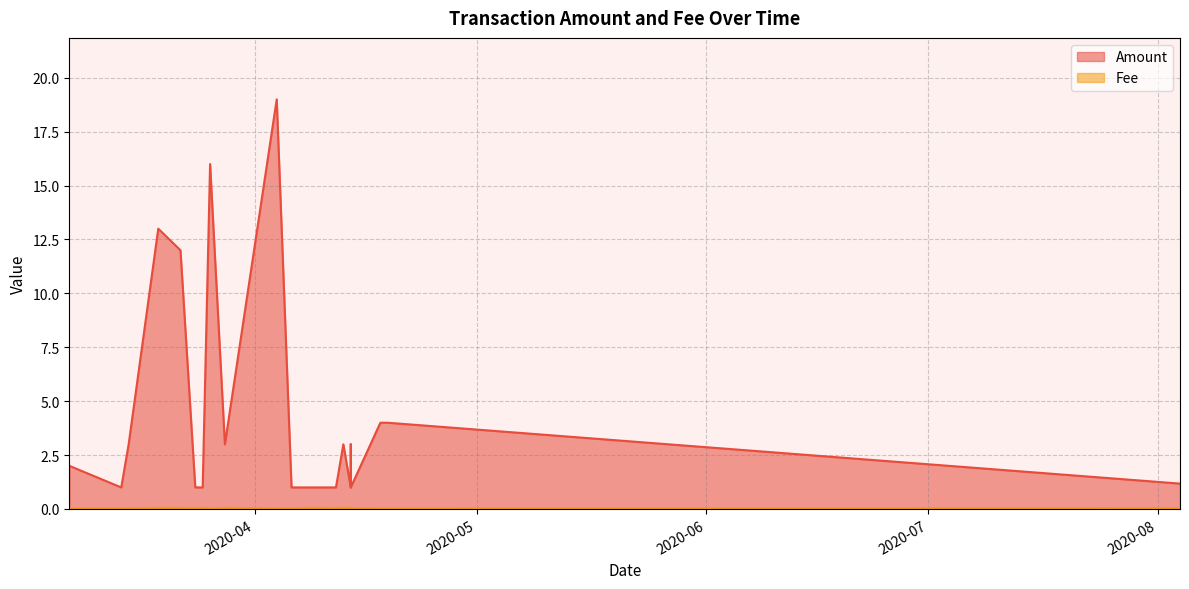

How many data points in Amount are above 3?

6